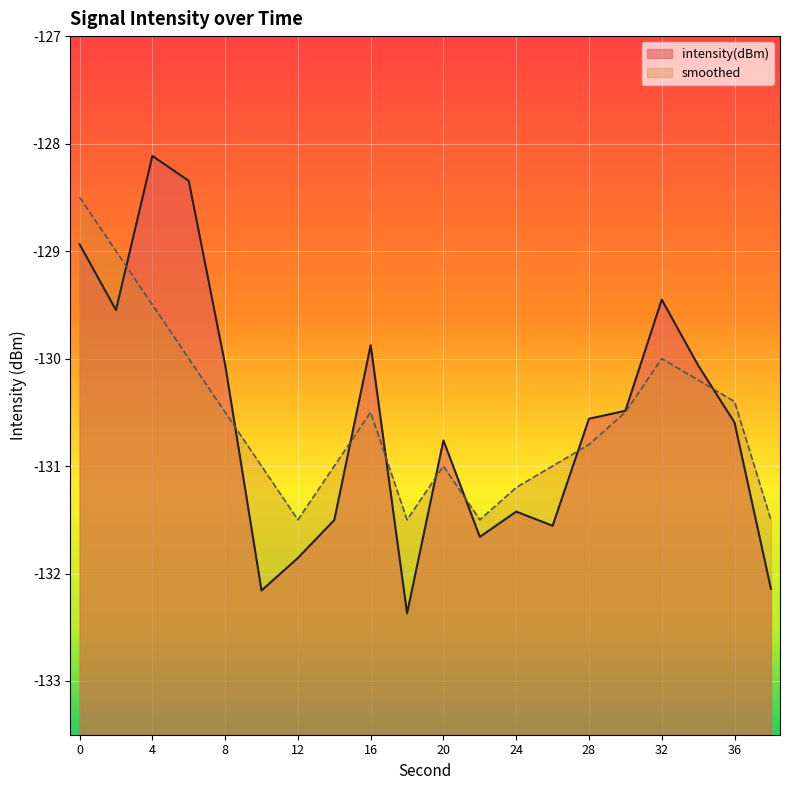

True or false: intensity(dBm) has a value of -131.9 at 12.

True